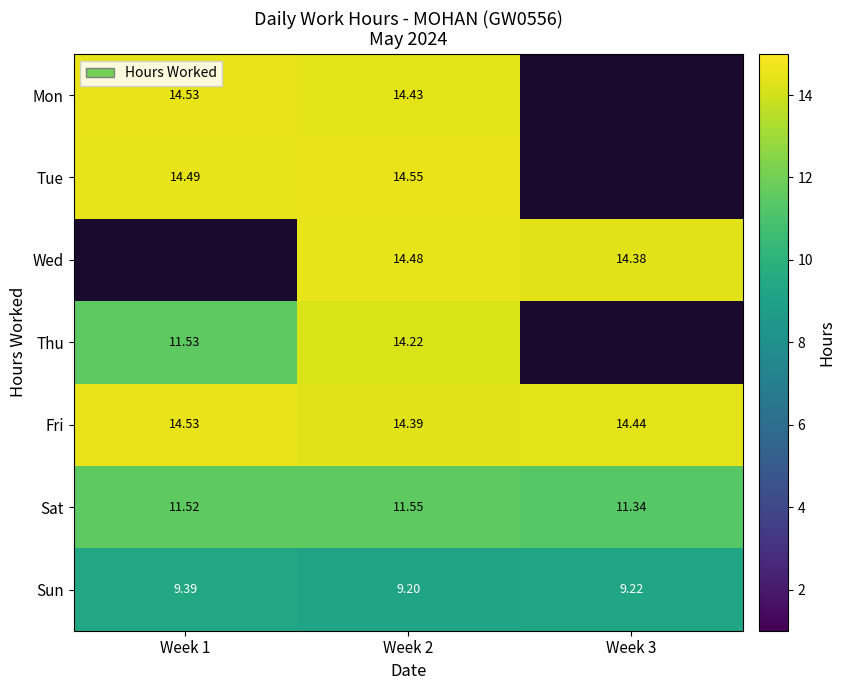

Is the value of Mon at Week 1 greater than the value of Sun at Week 1?

Yes